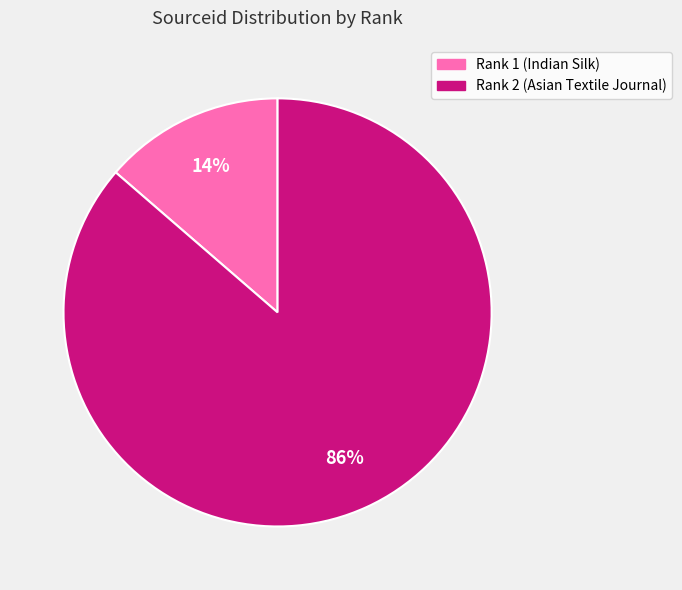

What percentage is the Rank 1 (Indian Silk) slice, to the nearest percent?

14%